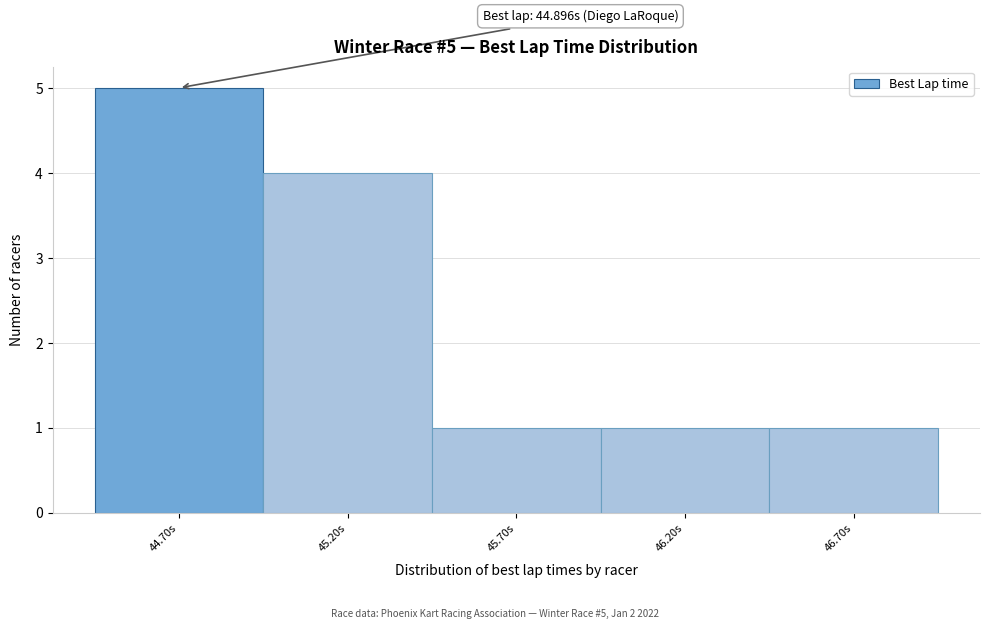

Reading left to right, what are all the values shown in this chart?

5	4	1	1	1